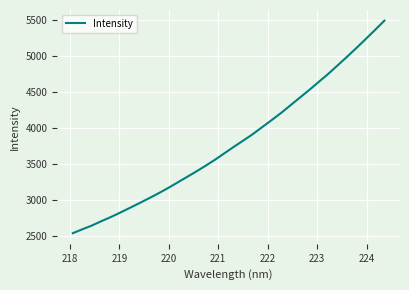

How many lines are shown in the chart?

1